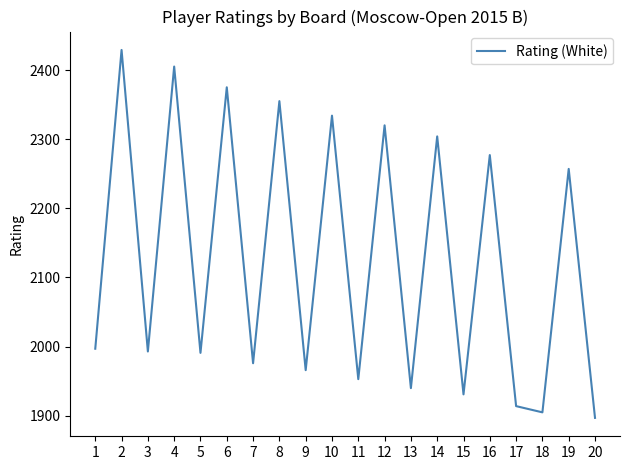

What is the ratio of the value at 8 to the value at 4?

1.0